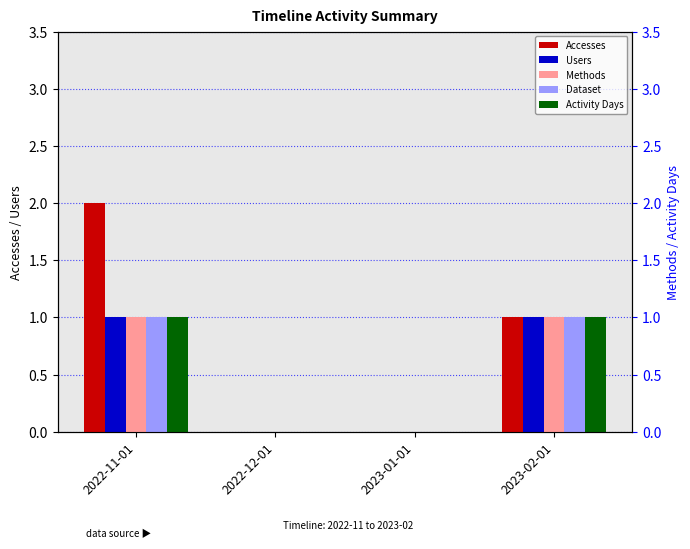

What is the label of the 1st bar from the left?

2022-11-01